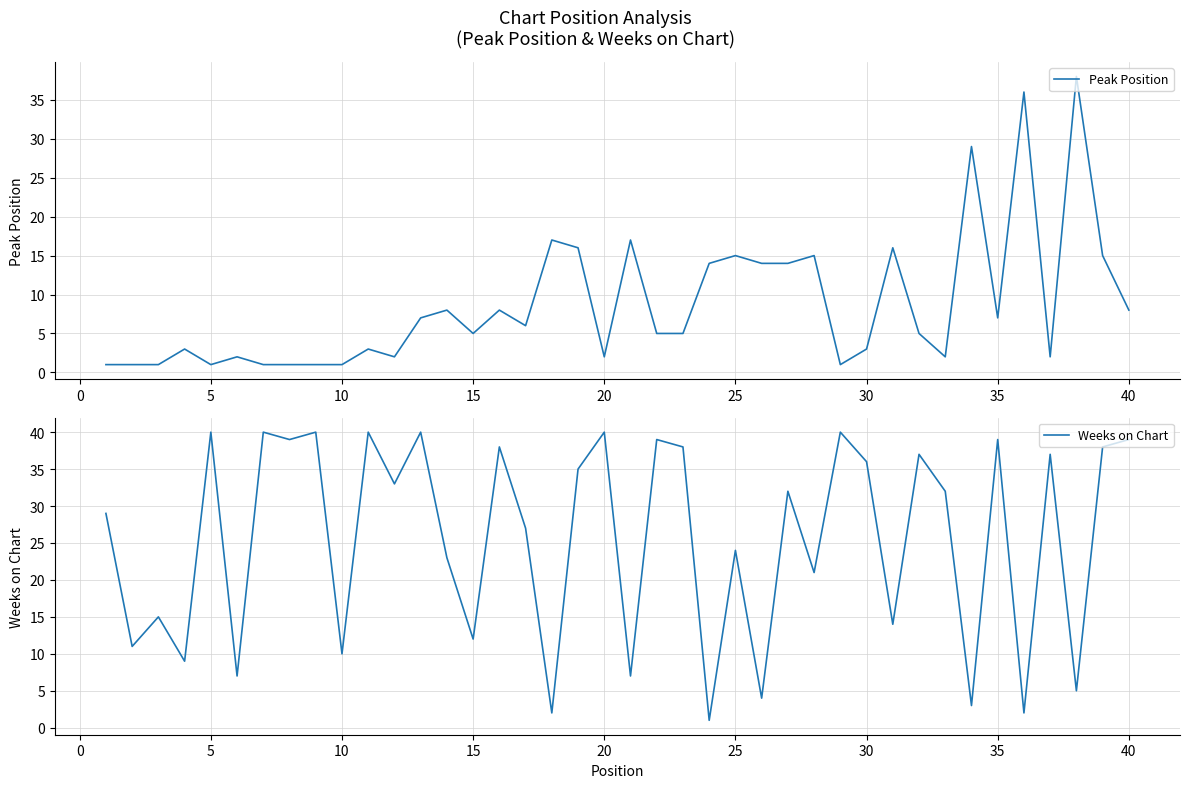

In Weeks on Chart, how many points are lower than both neighbors (excluding endpoints)?

16